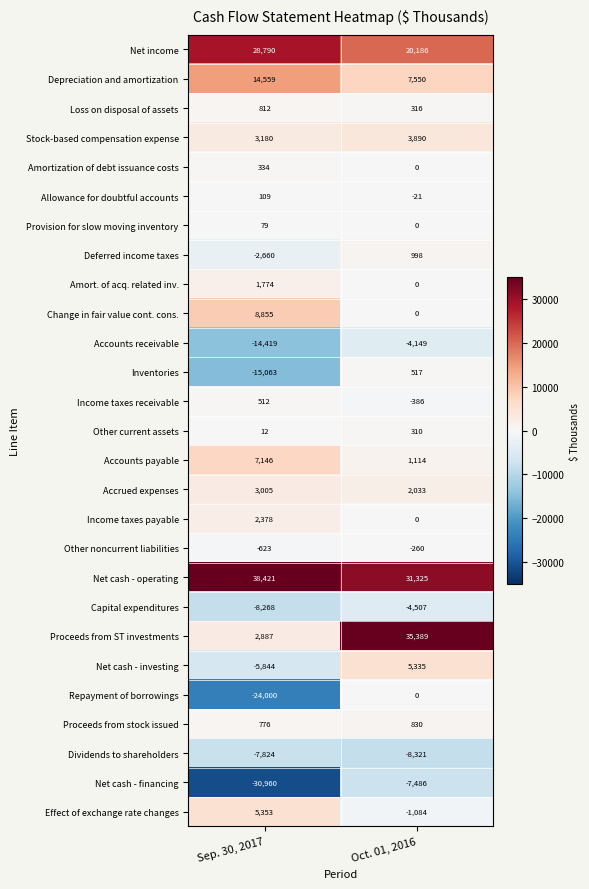

What is the average value of the Accrued expenses series?

2519